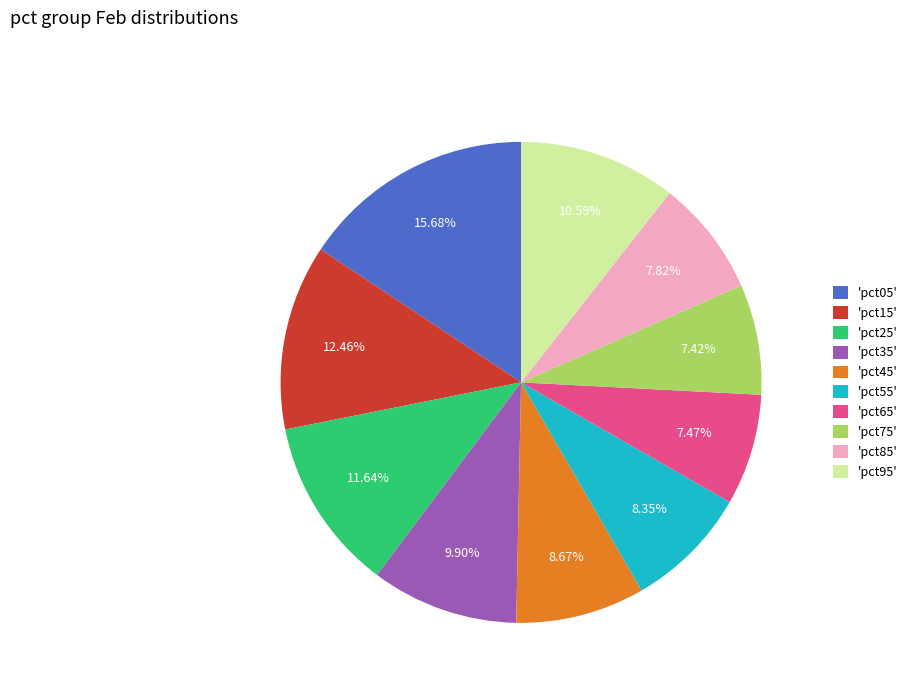

Is the sum of 'pct25' and 'pct45' greater than half?

No